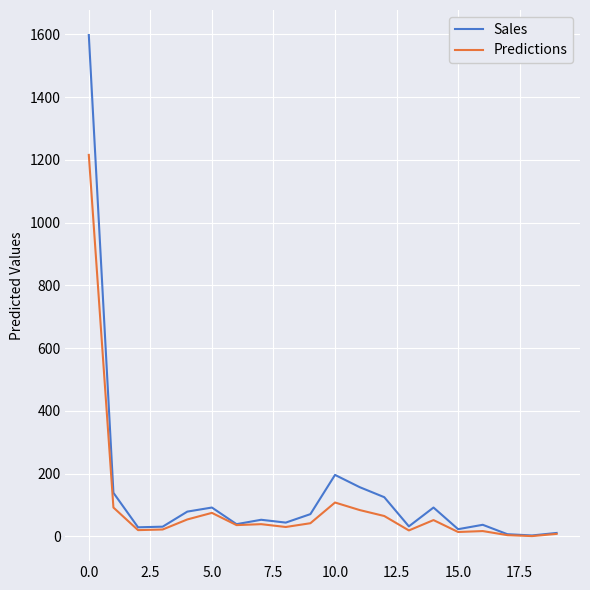

Which series has the widest spread of values?

Sales